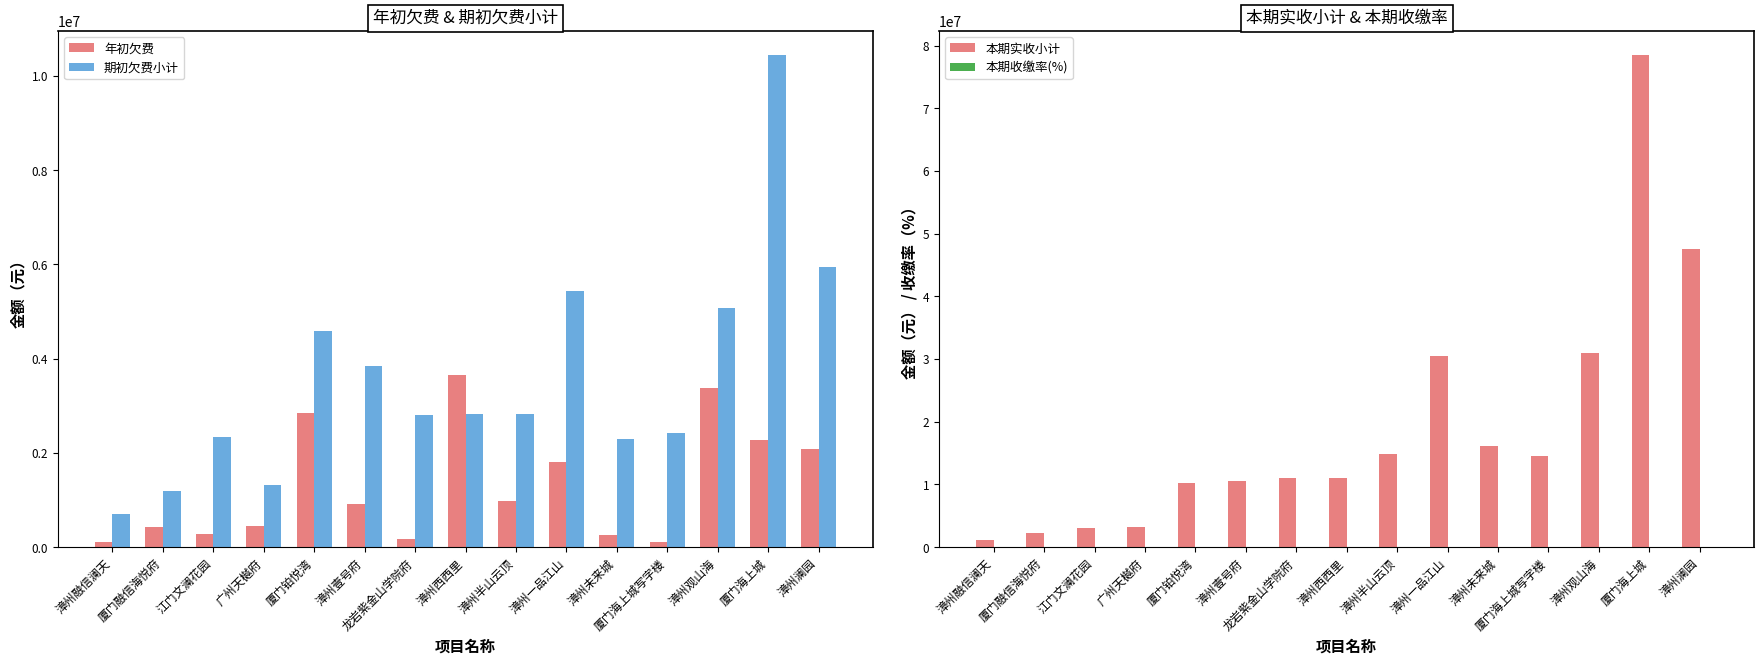

What is the greatest value displayed?

78435201.5